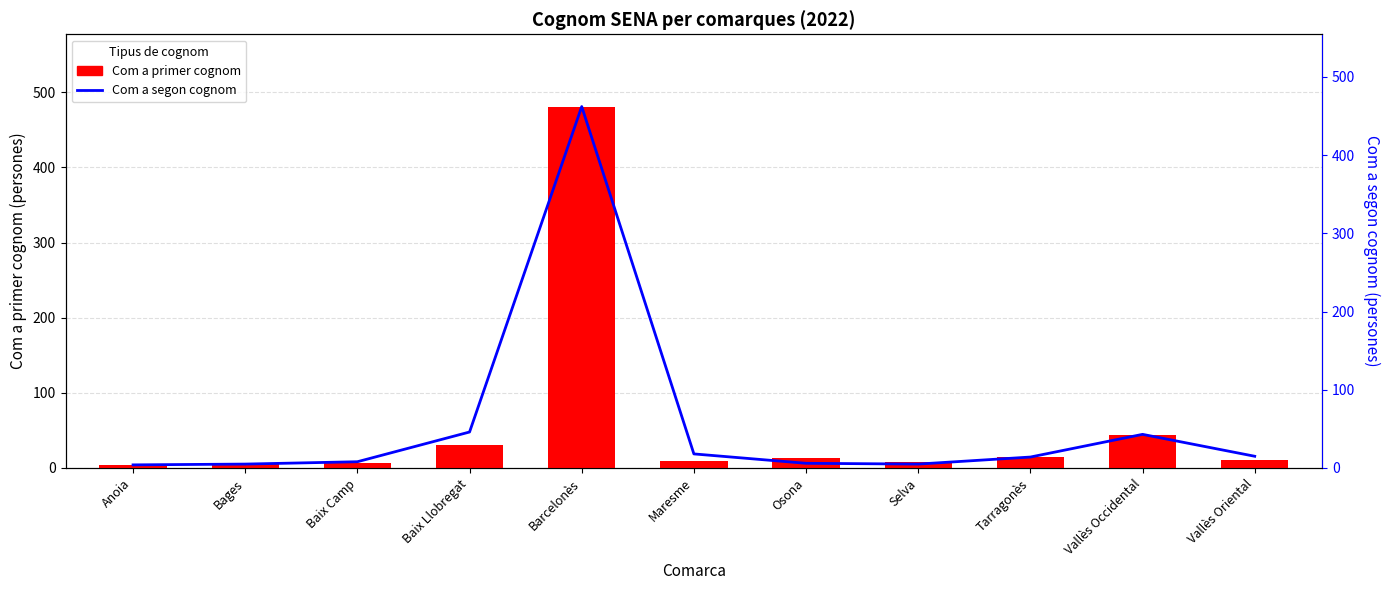

What is the smallest value displayed?

4